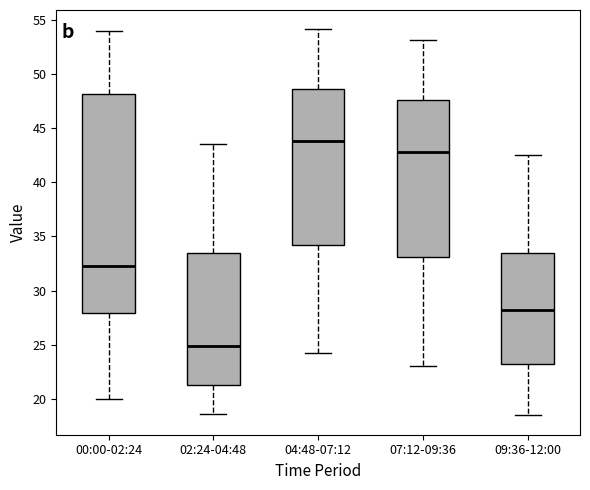

Which box's median line is the lowest?

02:24-04:48